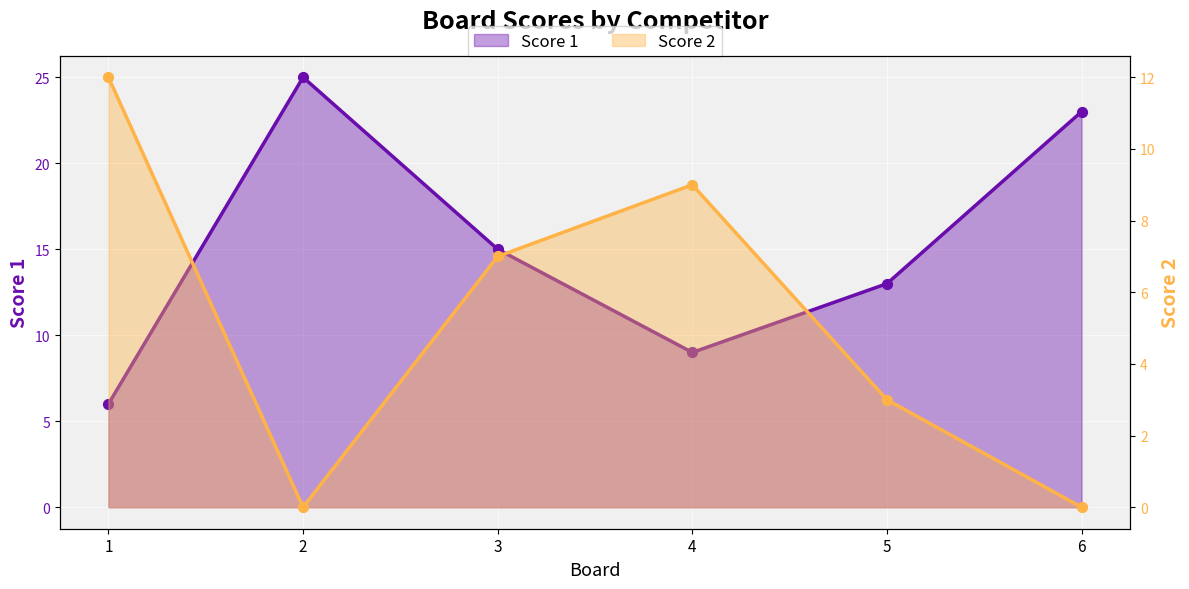

Is the value of Score 1 at 6 greater than the value of Score 2 at 1?

Yes